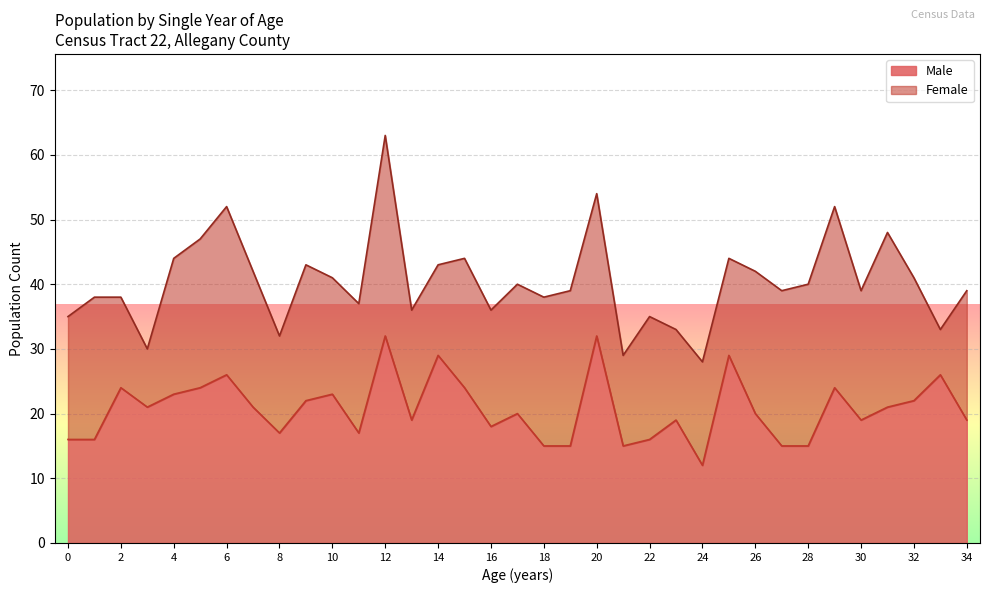

What is the minimum value shown in the chart?

12